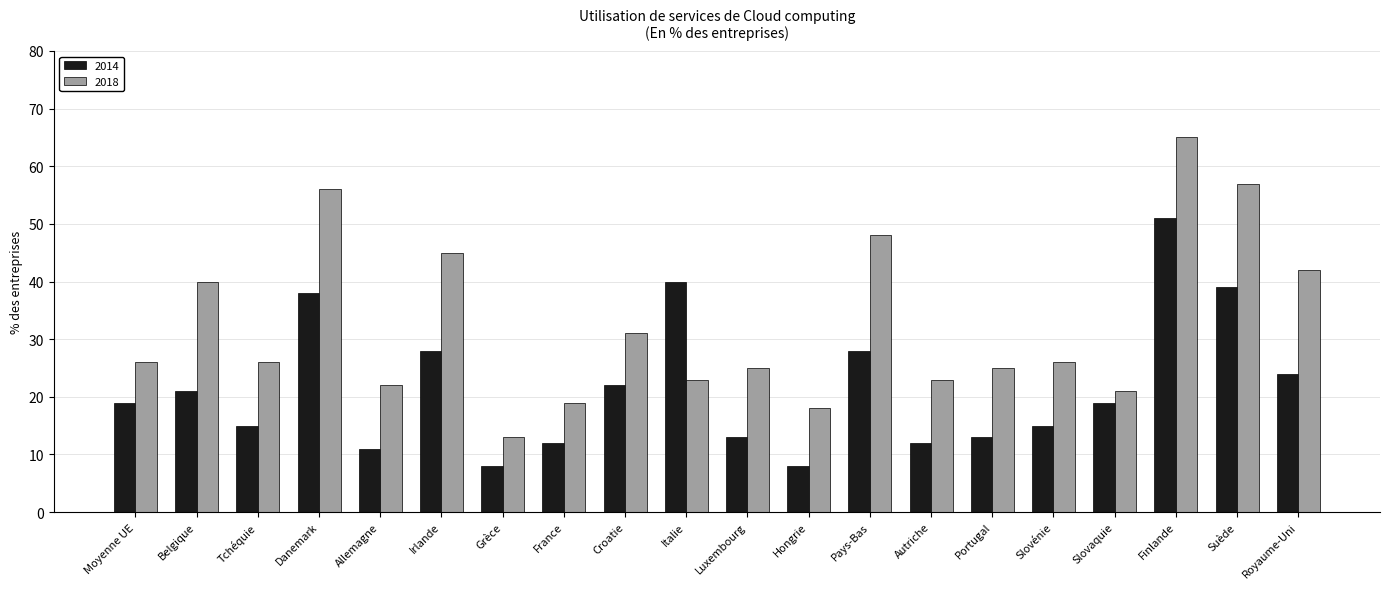

What is the average value of the 2018 series?

33